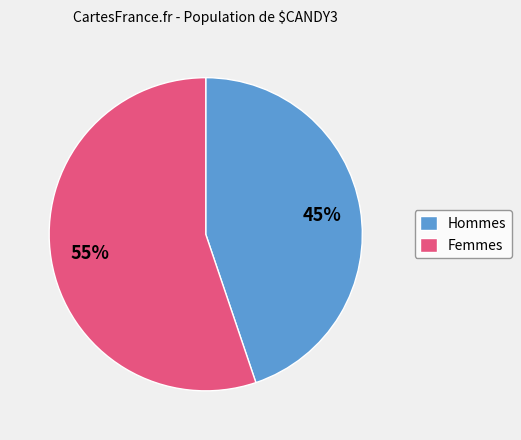

Between Hommes and Femmes, which is larger?

Femmes